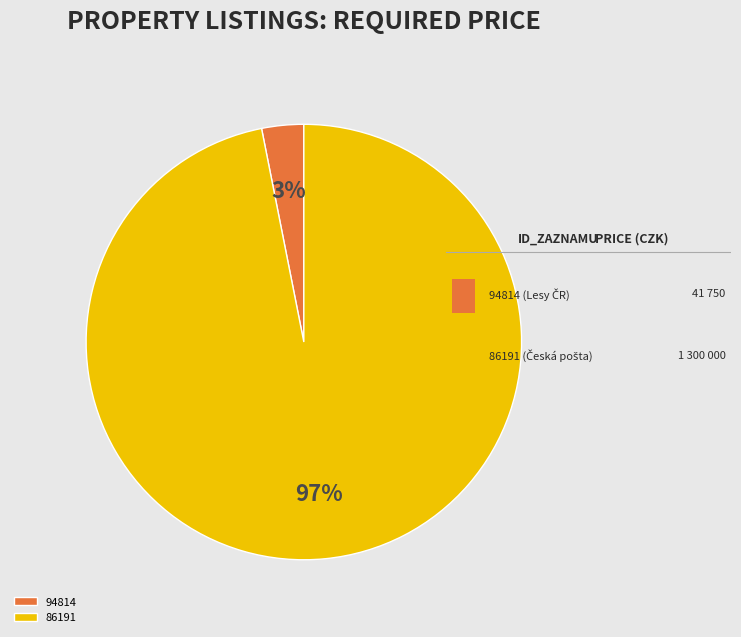

Is there a majority slice in this chart?

Yes